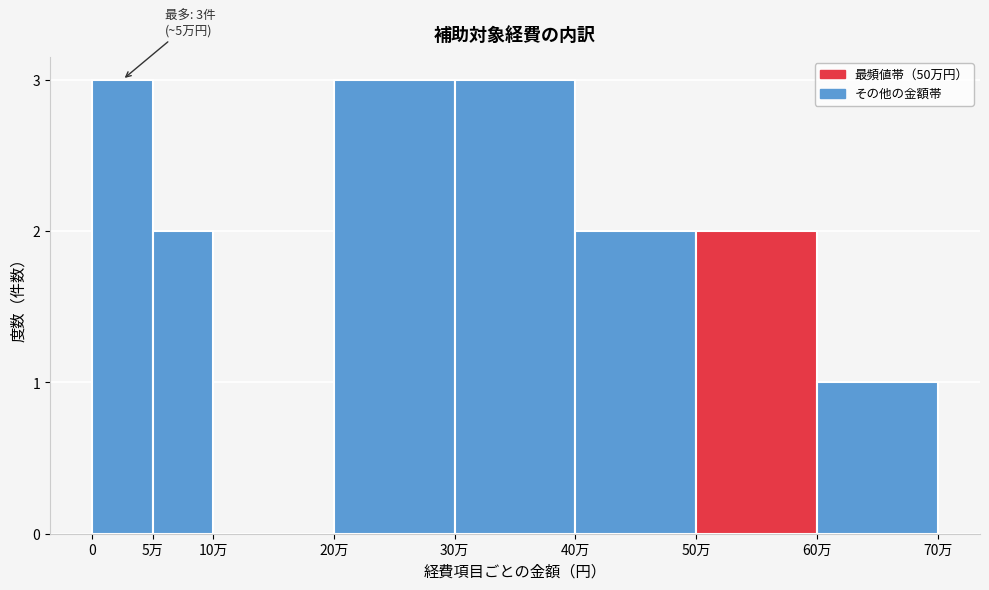

Reading left to right, what are all the values shown in this chart?

0=3	5万=2	10万=0	20万=3	30万=3	40万=2	50万=2	60万=1